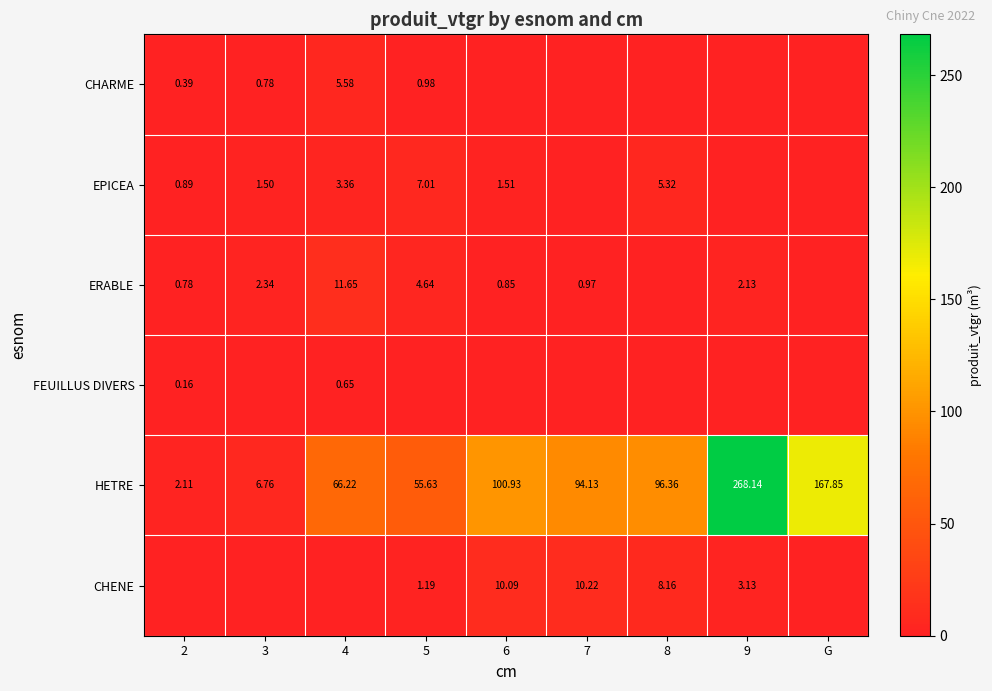

What is the greatest value displayed?

268.1